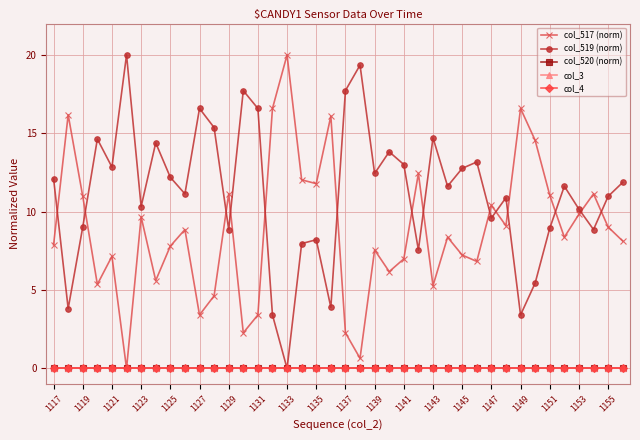

True or false: col_520 (norm) and col_4 intersect in this chart.

False